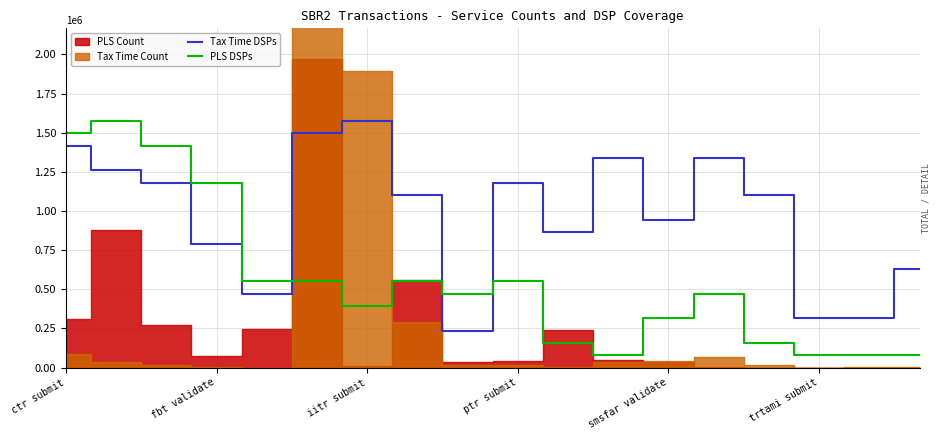

What is the maximum value for PLS DSPs?

1575714.4